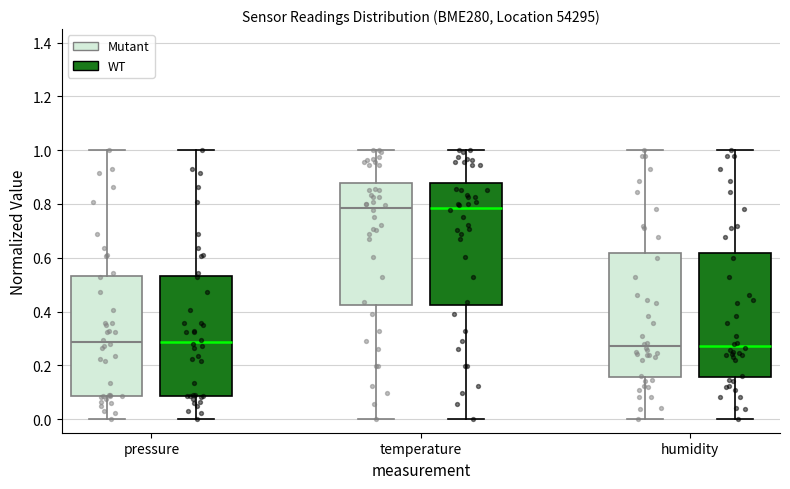

Reading left to right, transcribe this box plot: for each box, give where its median line is, the range the box spans, and where its two whiskers end, as read against the y-axis. The values are not printed on the chart, so give them approximately, as read against the axis.

pressure (Mutant): median 0.28, box 0.08 to 0.54, whiskers 0.00 to 1.00
pressure (WT): median 0.28, box 0.08 to 0.54, whiskers 0.00 to 1.00
temperature (Mutant): median 0.78, box 0.42 to 0.88, whiskers 0.00 to 1.00
temperature (WT): median 0.78, box 0.42 to 0.88, whiskers 0.00 to 1.00
humidity (Mutant): median 0.28, box 0.16 to 0.62, whiskers 0.00 to 1.00
humidity (WT): median 0.28, box 0.16 to 0.62, whiskers 0.00 to 1.00